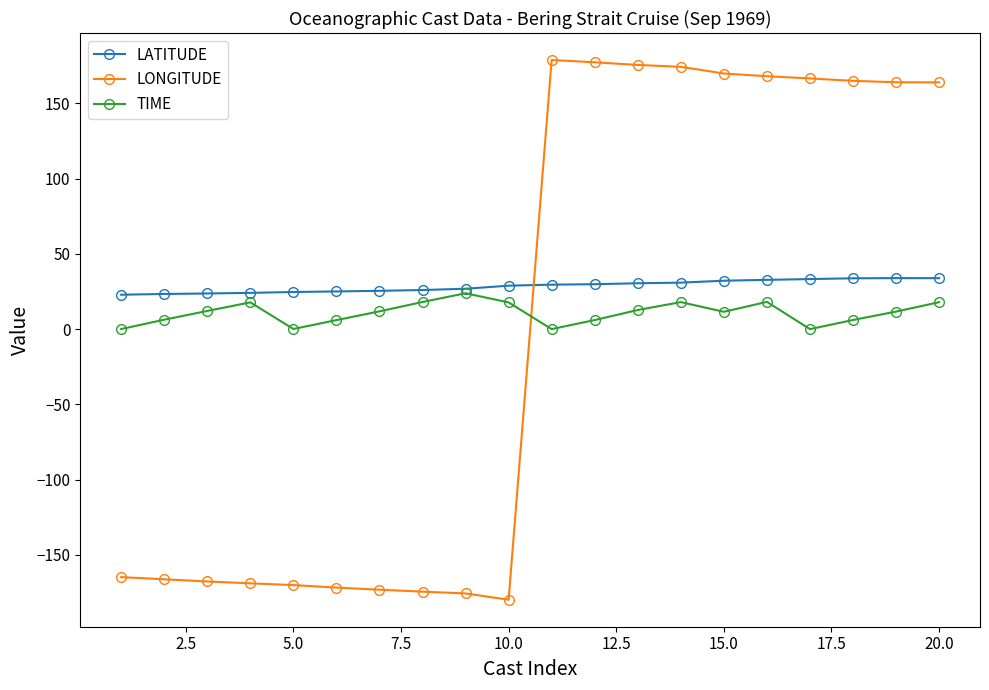

What is the minimum value for LONGITUDE?

-179.7